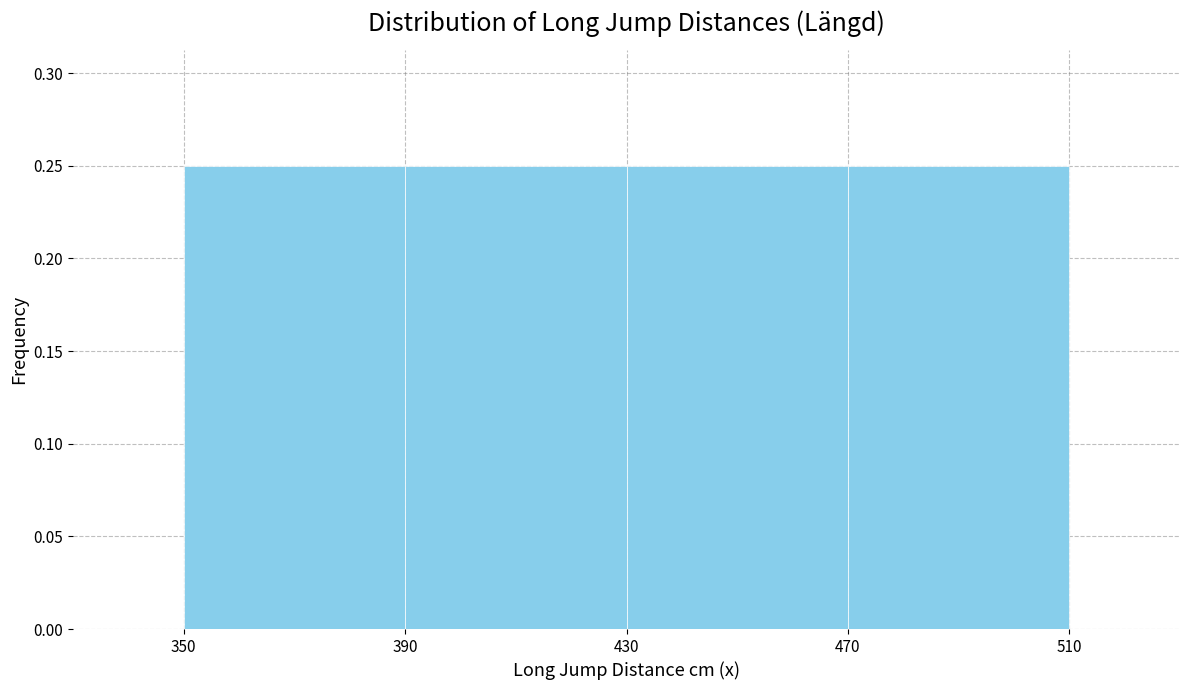

What is the height of the bar covering 350 to 390 on the x-axis? The values are not printed on the chart, so give them approximately, as read against the axis.

0.25